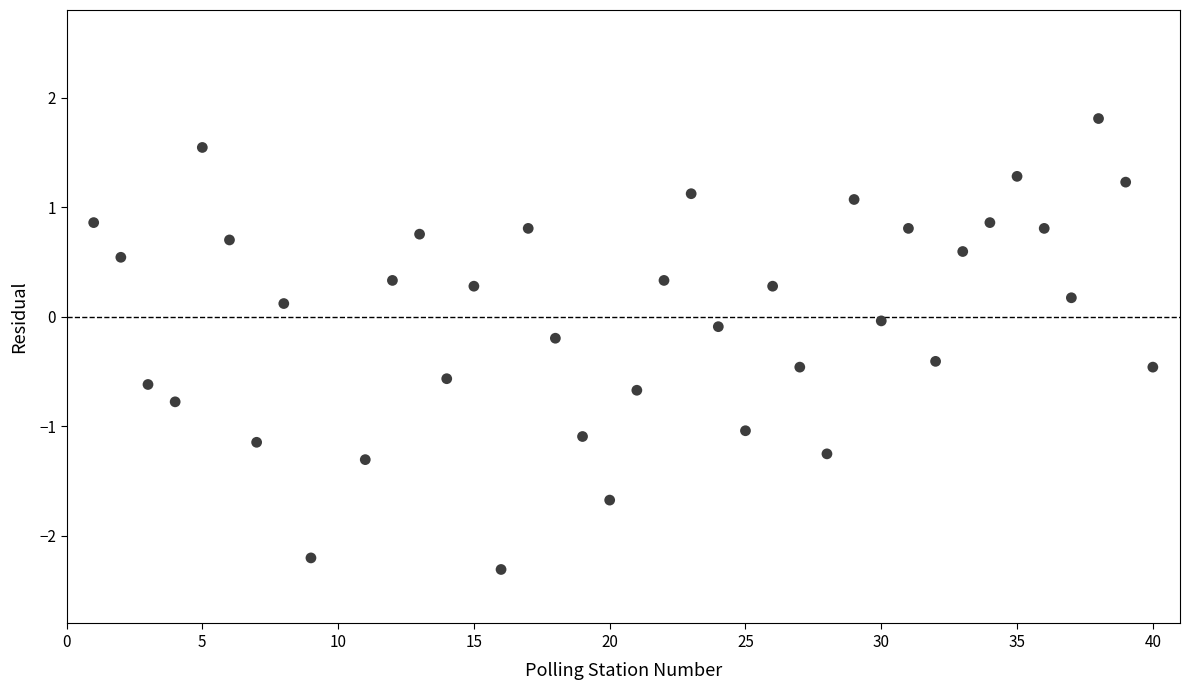

What is the range of Y values (max minus min)?

4.1